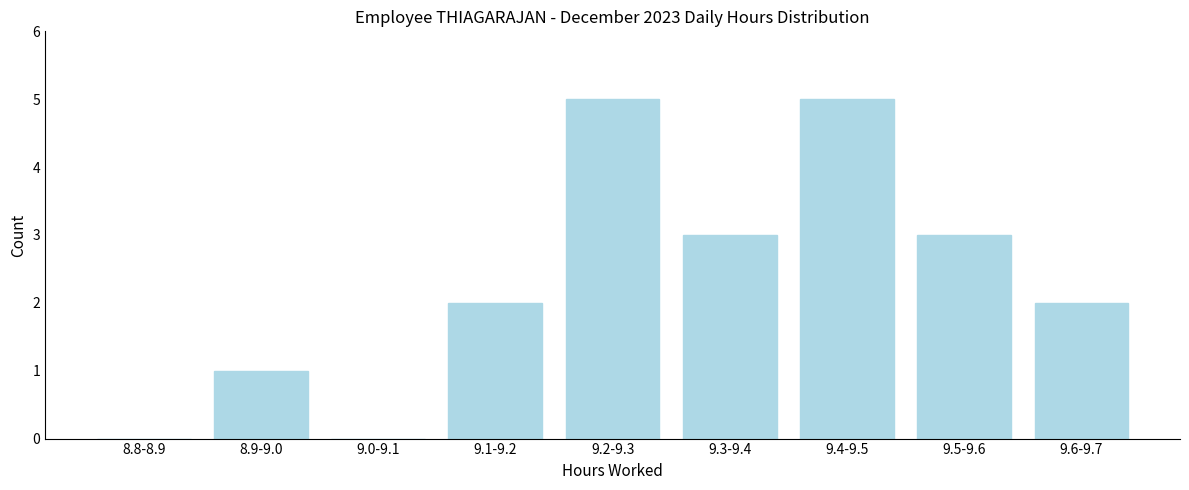

Reading left to right, what are all the values shown in this chart?

8.8-8.9=0	8.9-9.0=1	9.0-9.1=0	9.1-9.2=2	9.2-9.3=5	9.3-9.4=3	9.4-9.5=5	9.5-9.6=3	9.6-9.7=2